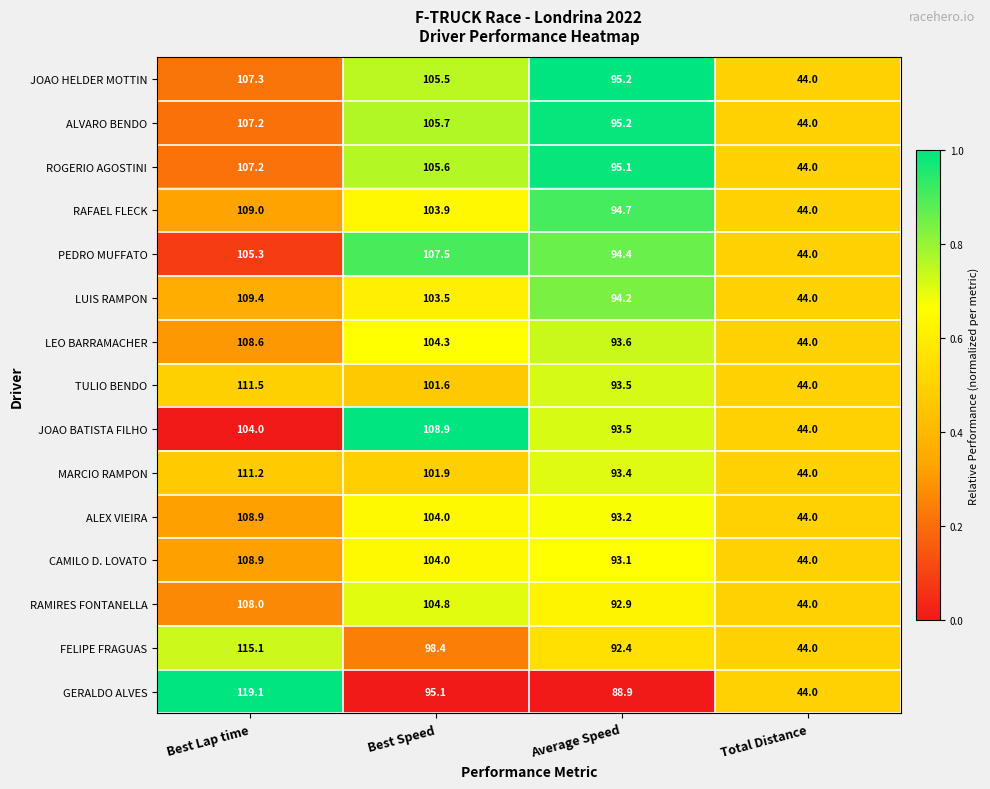

What is the maximum value for RAFAEL FLECK?

109.0